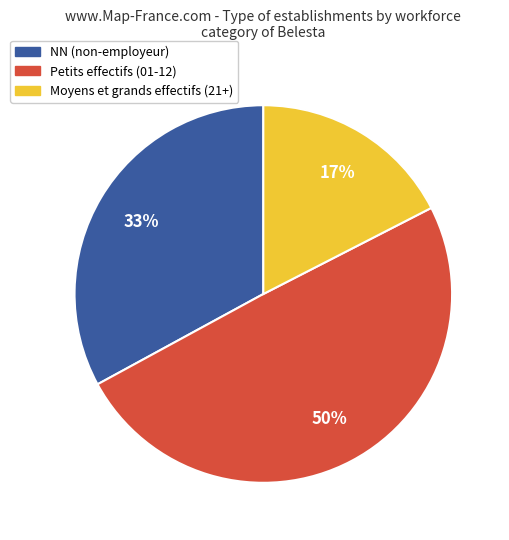

Is there any slice that represents more than half of the pie?

No